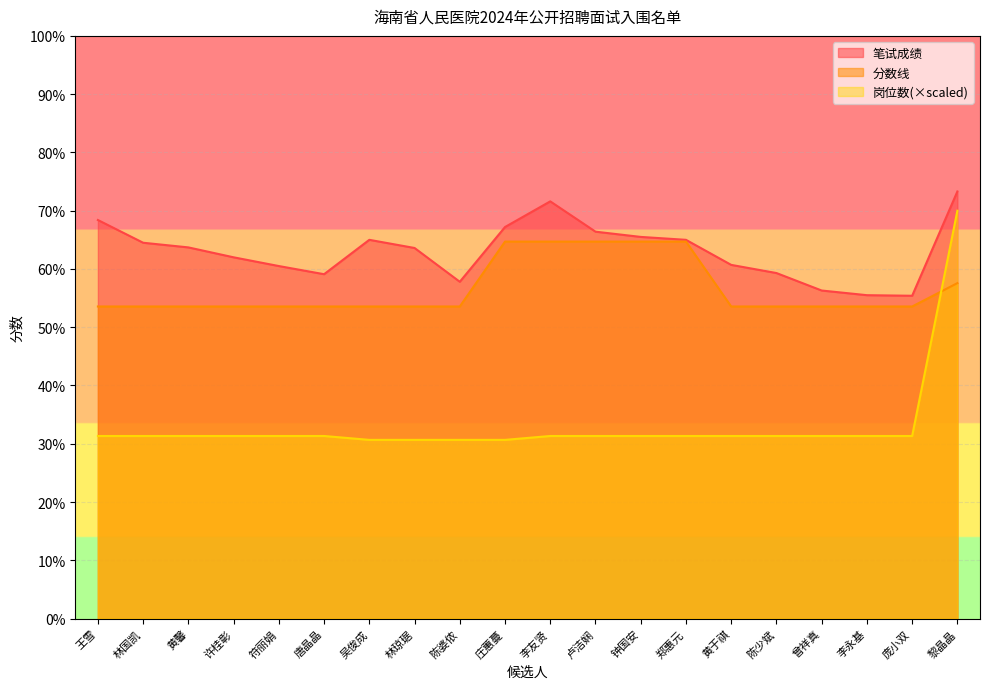

At which category is the sum across all series the highest?

黎晶晶